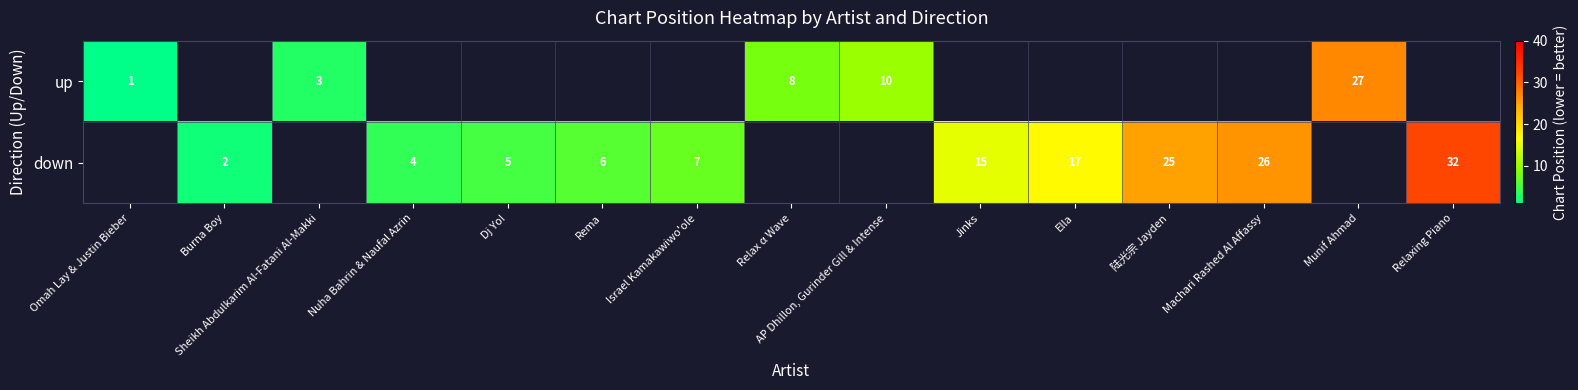

True or false: up has a value of 4 at Sheikh Abdulkarim Al-Fatani Al-Makki.

False